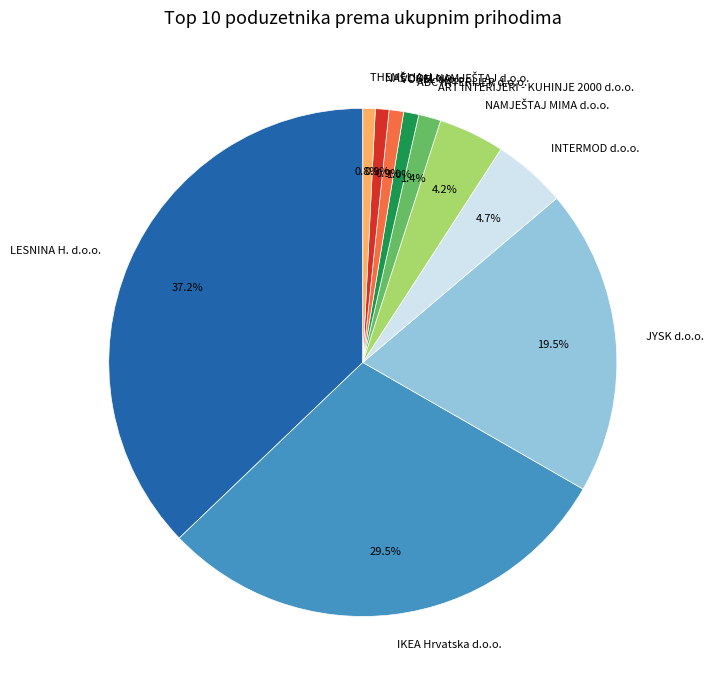

How much of the chart is everything except JYSK d.o.o.?

80.5%